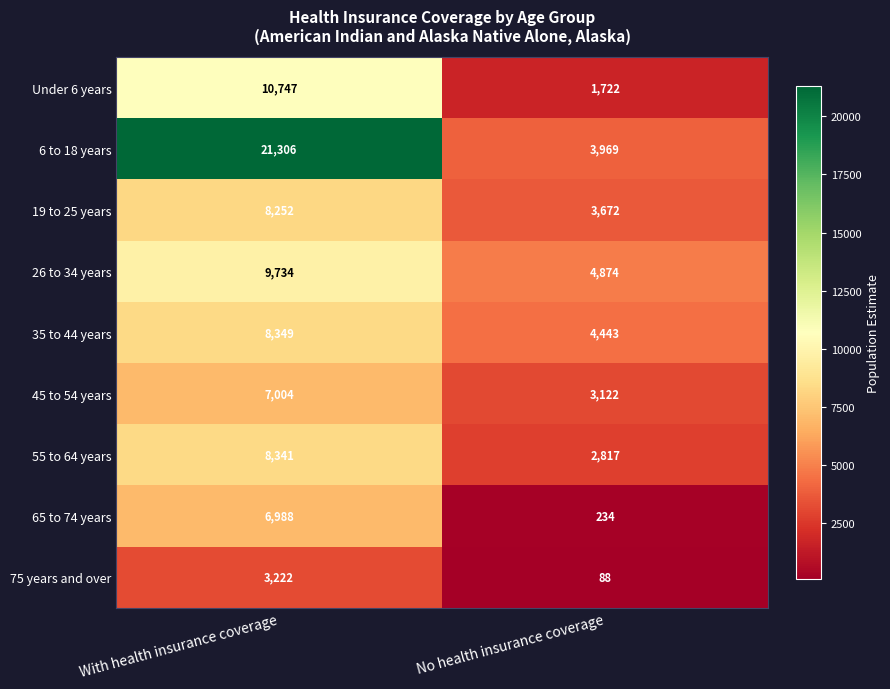

What is the approximate value of 19 to 25 years at No health insurance coverage?

3672